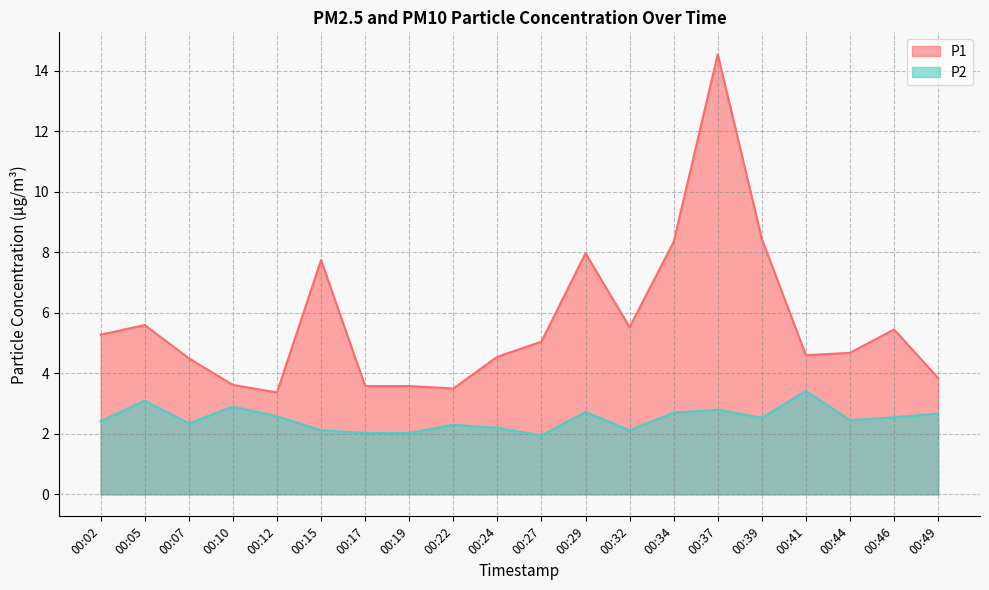

How many data points does each series have?

20